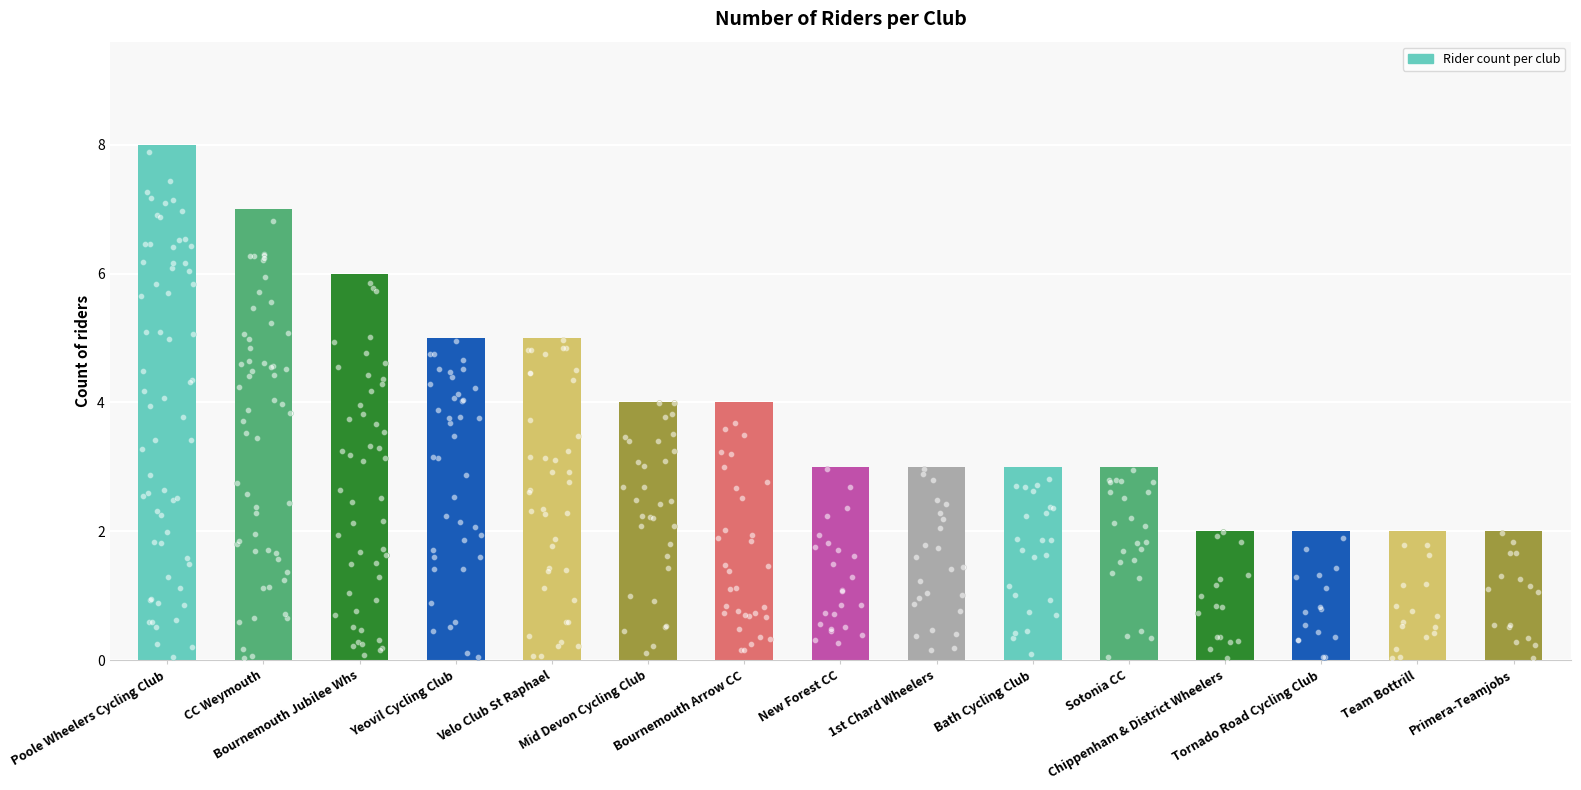

Between Velo Club St Raphael and 1st Chard Wheelers, which is larger?

Velo Club St Raphael